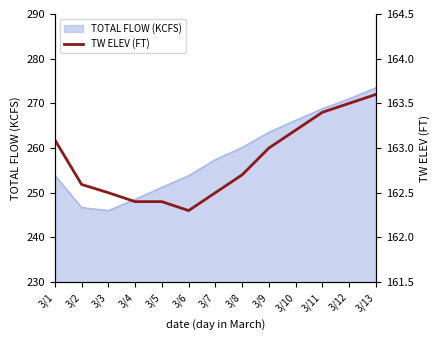

Reading left to right, what are all the values shown in this chart?

3/1=163.1	3/2=162.6	3/3=162.5	3/4=162.4	3/5=162.4	3/6=162.3	3/7=162.5	3/8=162.7	3/9=163.0	3/10=163.2	3/11=163.4	3/12=163.5	3/13=163.6